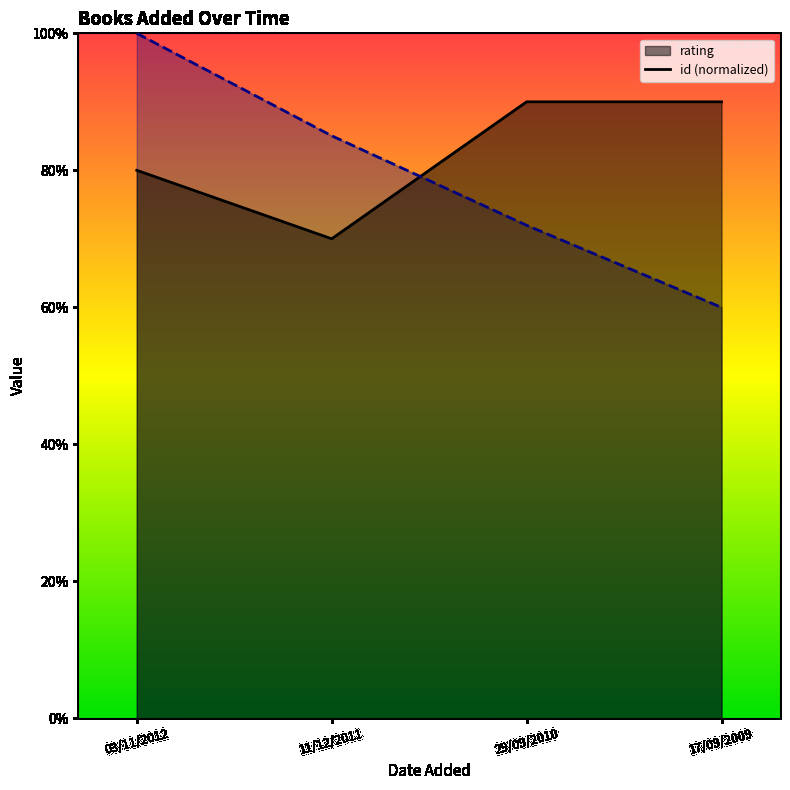

What are all the series names shown in the legend?

rating, id